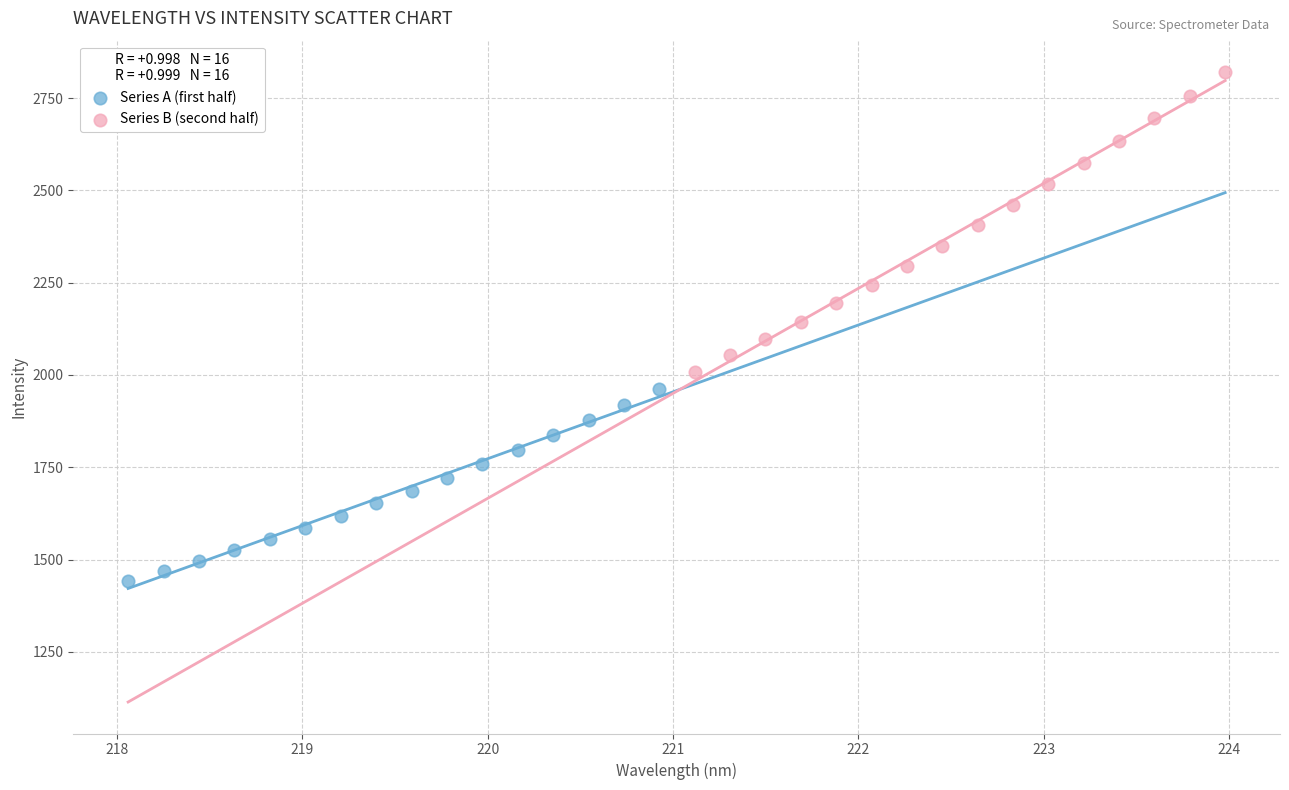

Which series contains the highest Y value?

Series B (second half)